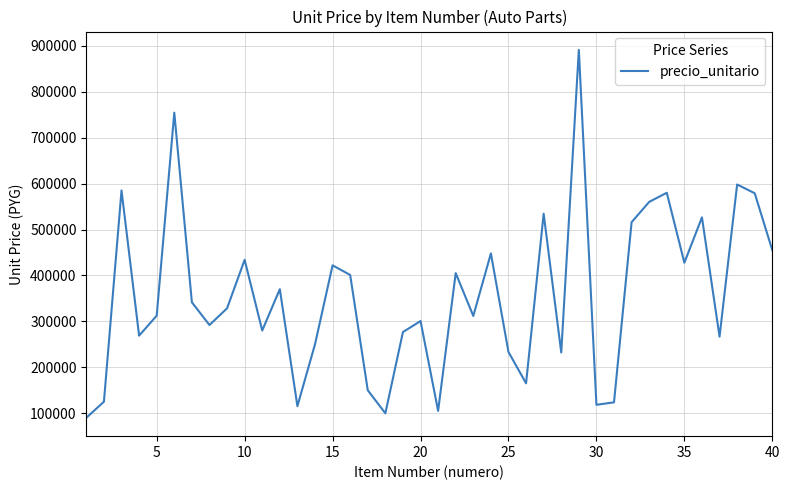

What is the greatest value displayed?

891045